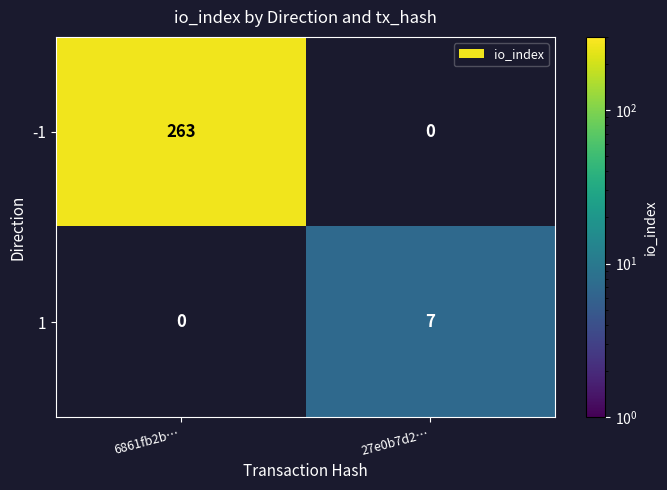

Which series changed the most between 6861fb2b… and 27e0b7d2…?

-1